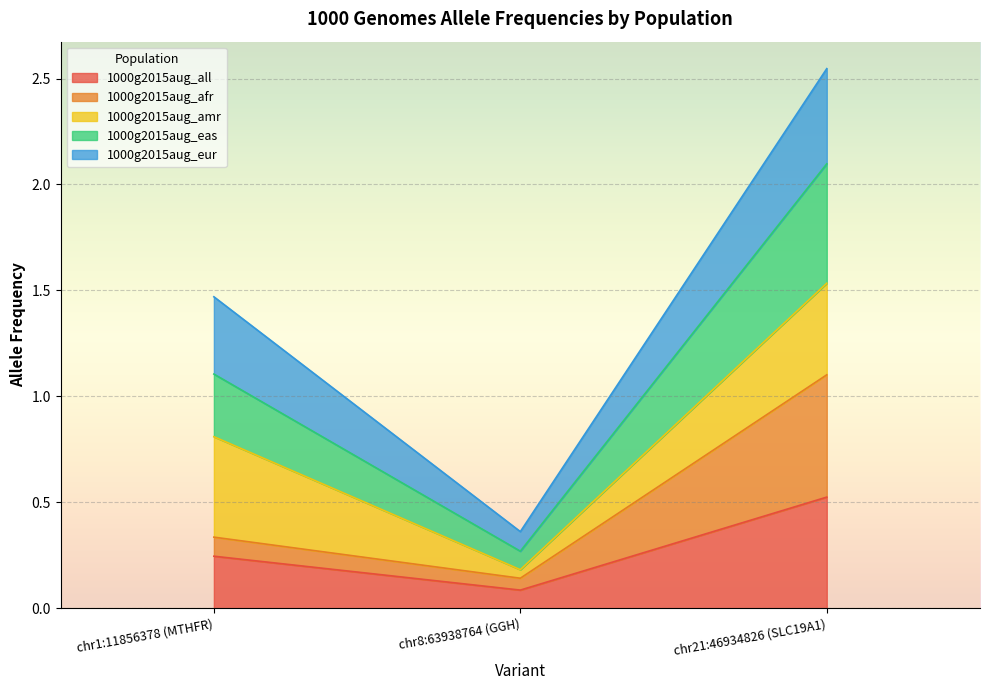

What is the label of the 1st point from the left?

chr1:11856378 (MTHFR)